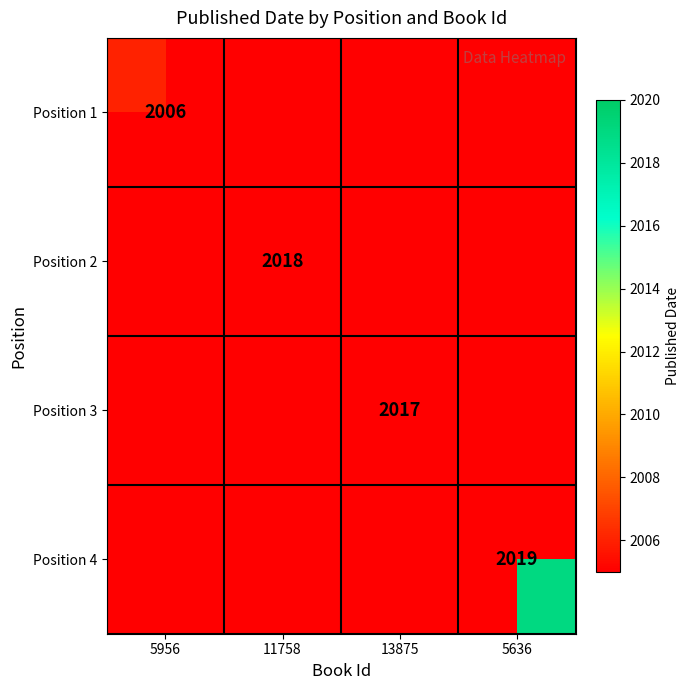

List the labels in order of Position 4 value, largest first.

5956, 11758, 13875, 5636